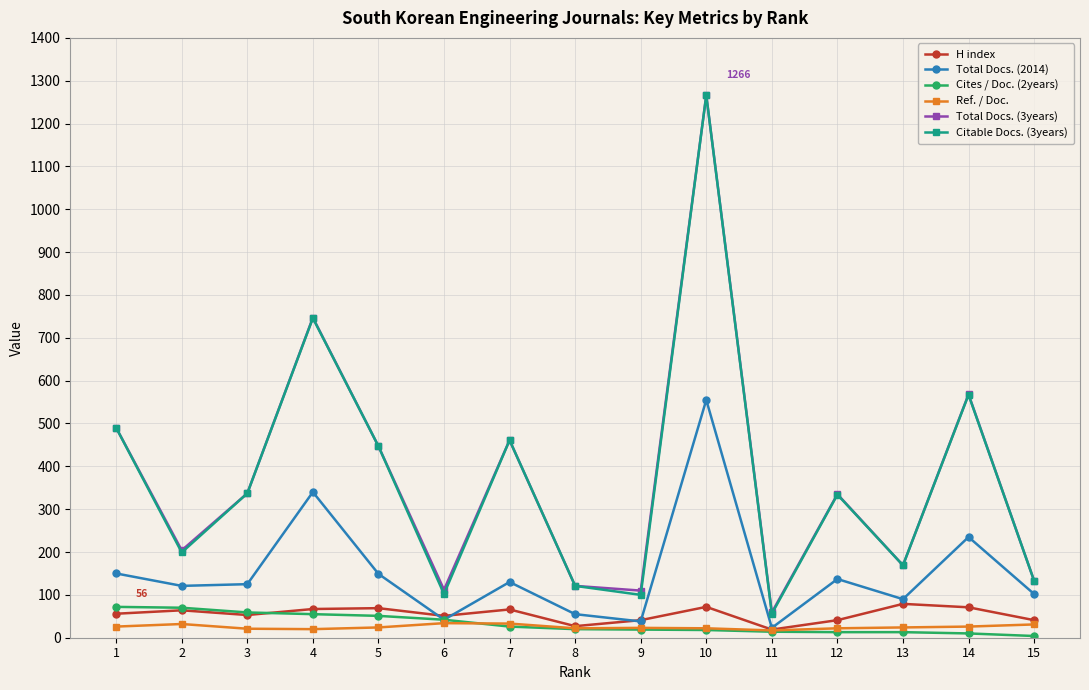

The value of Total Docs. (2014) at 10 is 141. True or false?

False